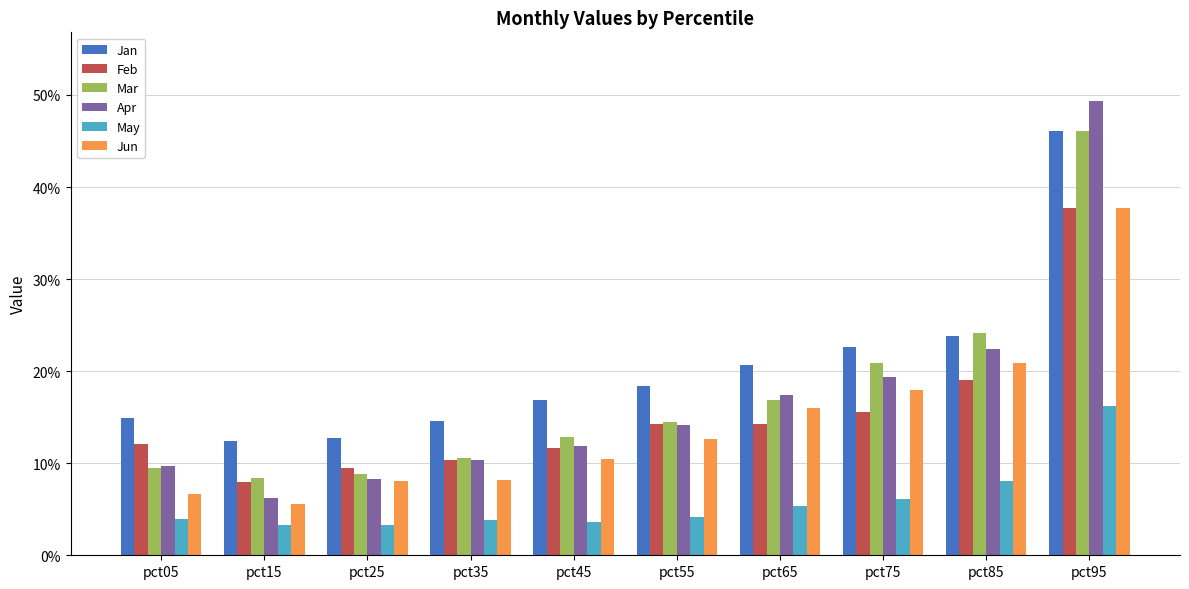

What are all the series names shown in the legend?

Jan, Feb, Mar, Apr, May, Jun